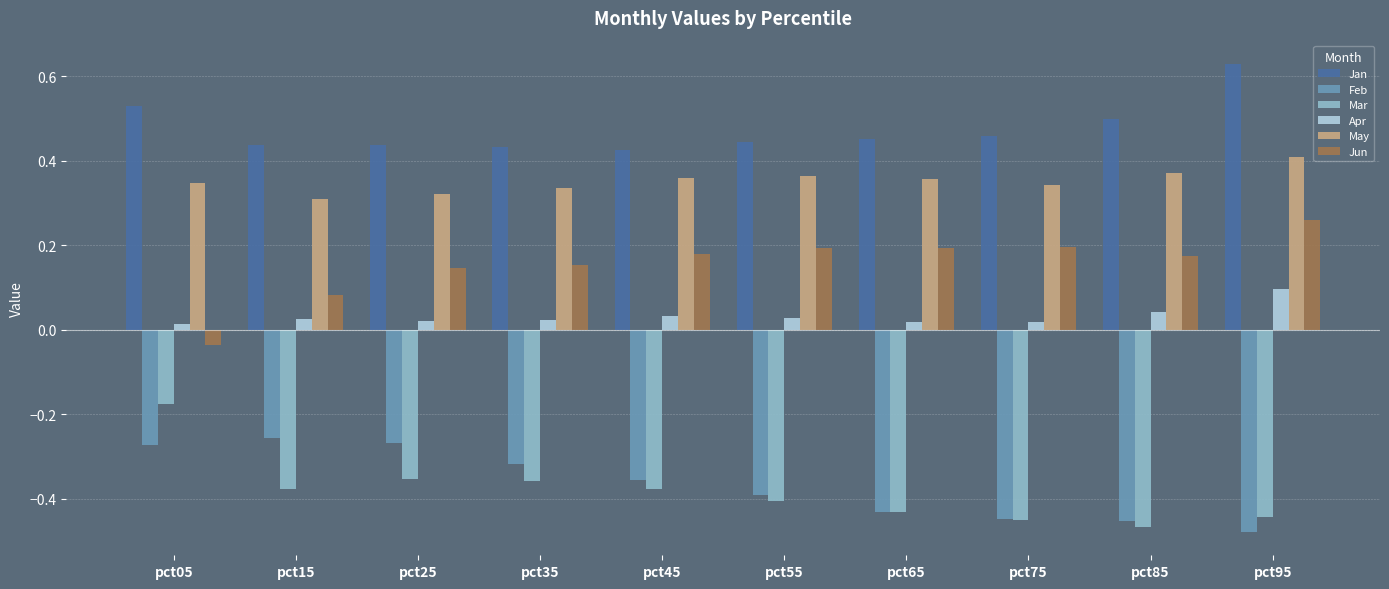

How many values in Jun are below zero?

1